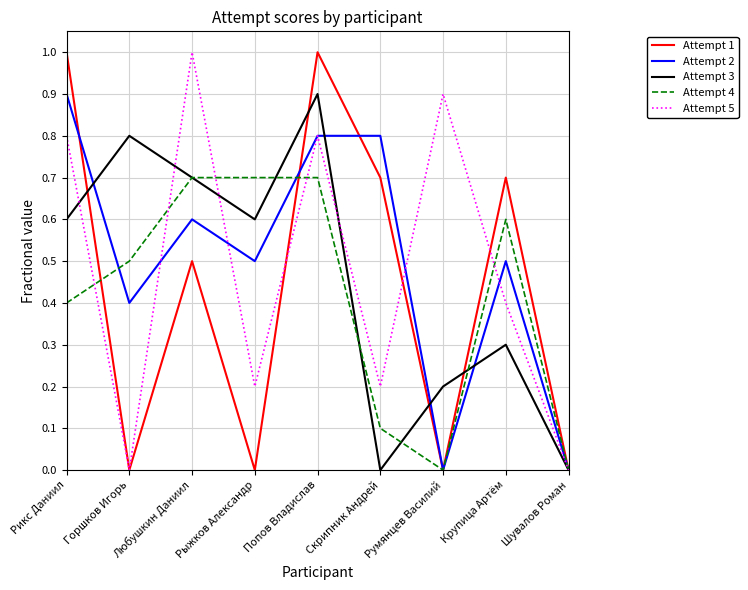

Which series changed the most between Попов Владислав and Румянцев Василий?

Attempt 1